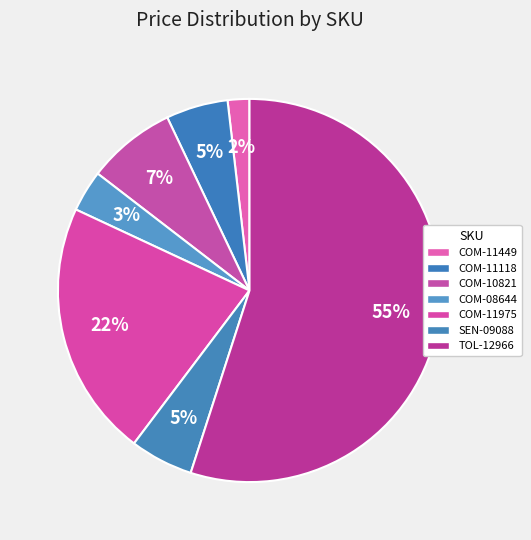

Which slice is the smallest?

COM-11449